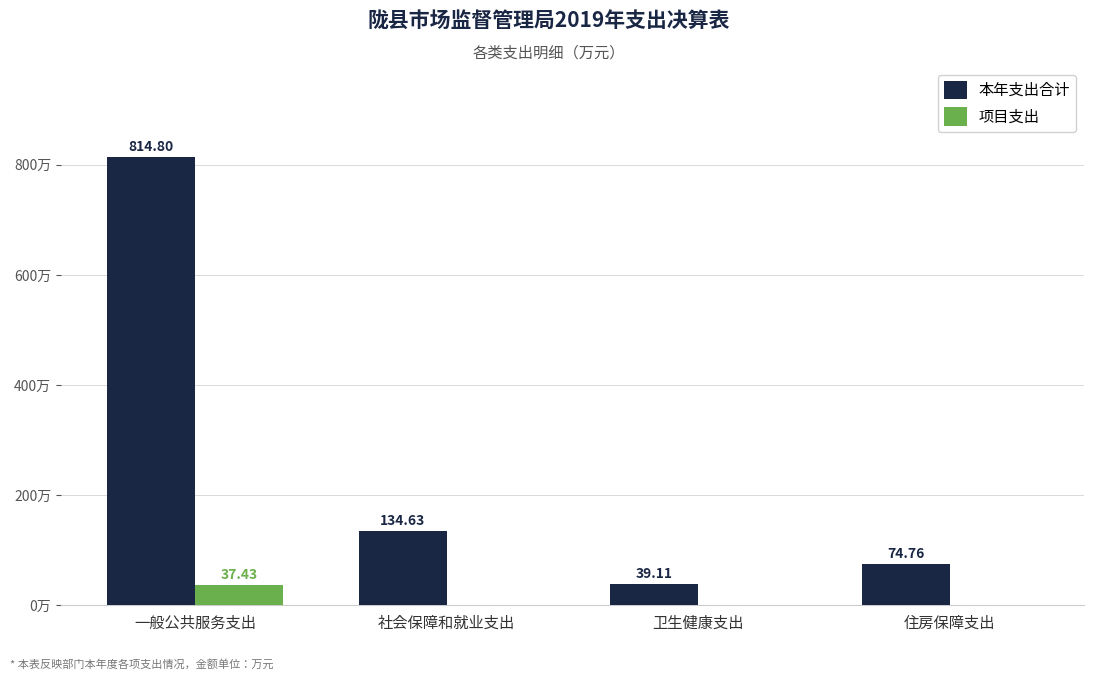

Is the value of 本年支出合计 at 卫生健康支出 greater than the value of 项目支出 at 卫生健康支出?

Yes